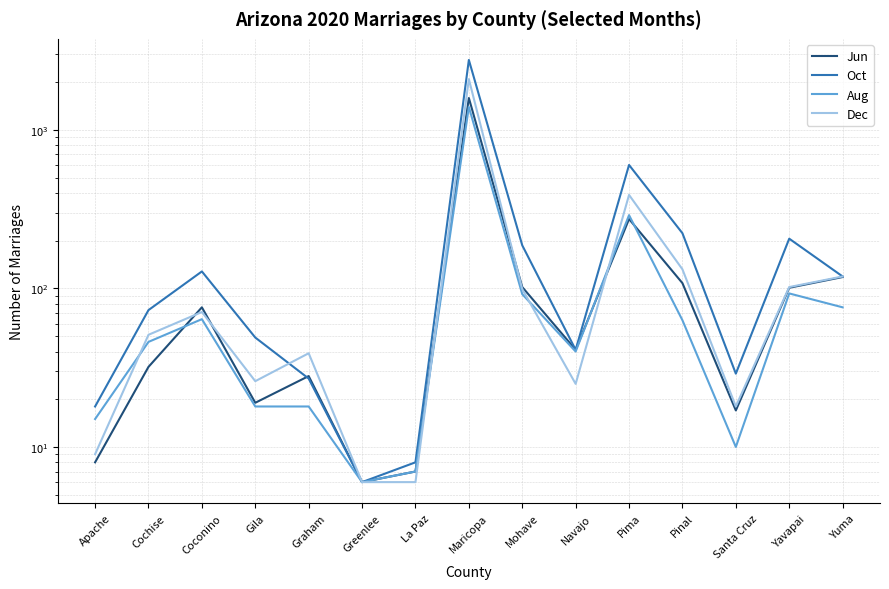

Is this an area chart (filled region under the line)?

No